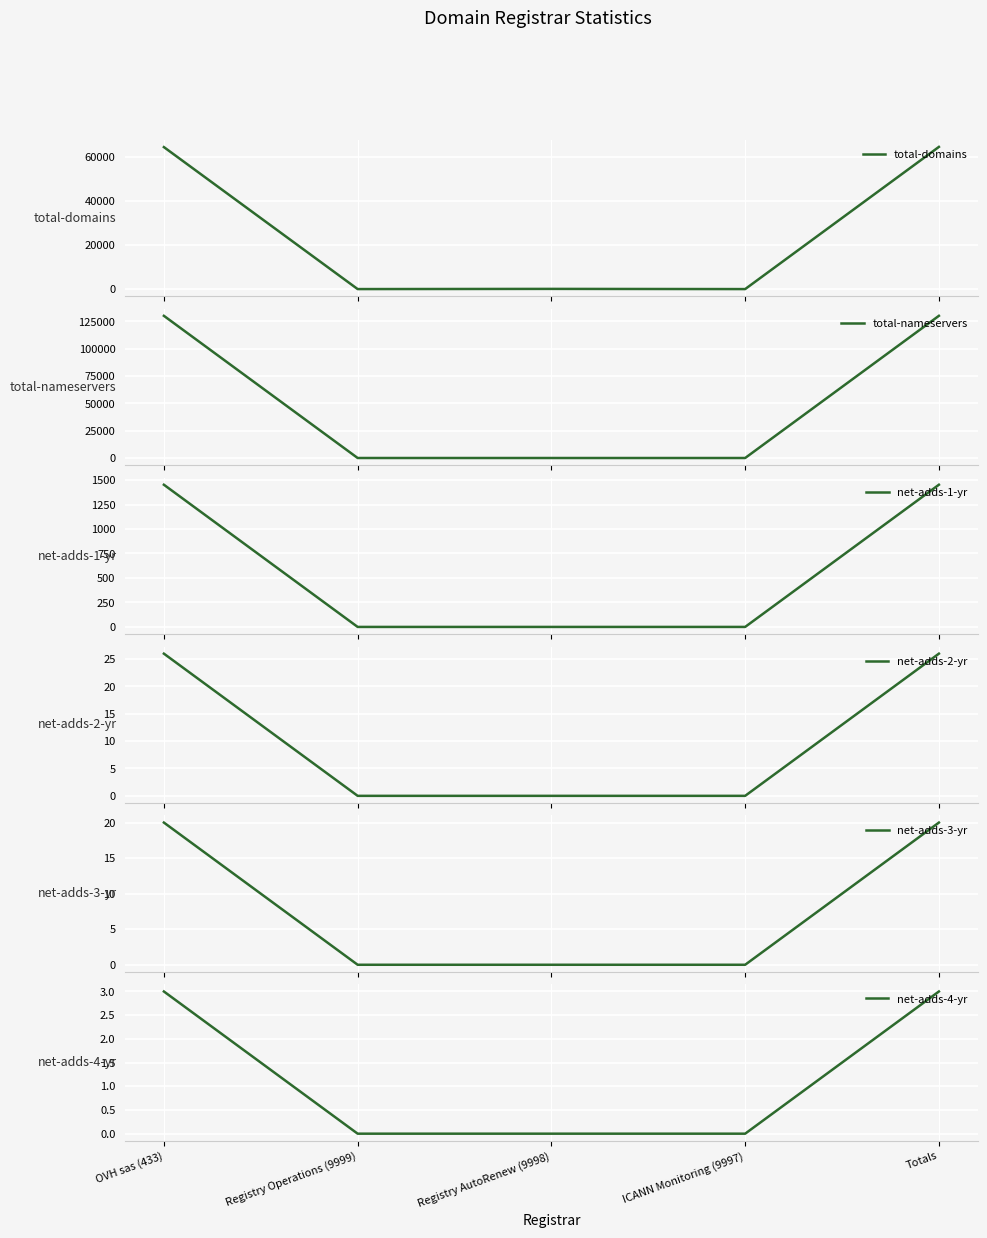

Which series has the largest total across all categories?

total-nameservers